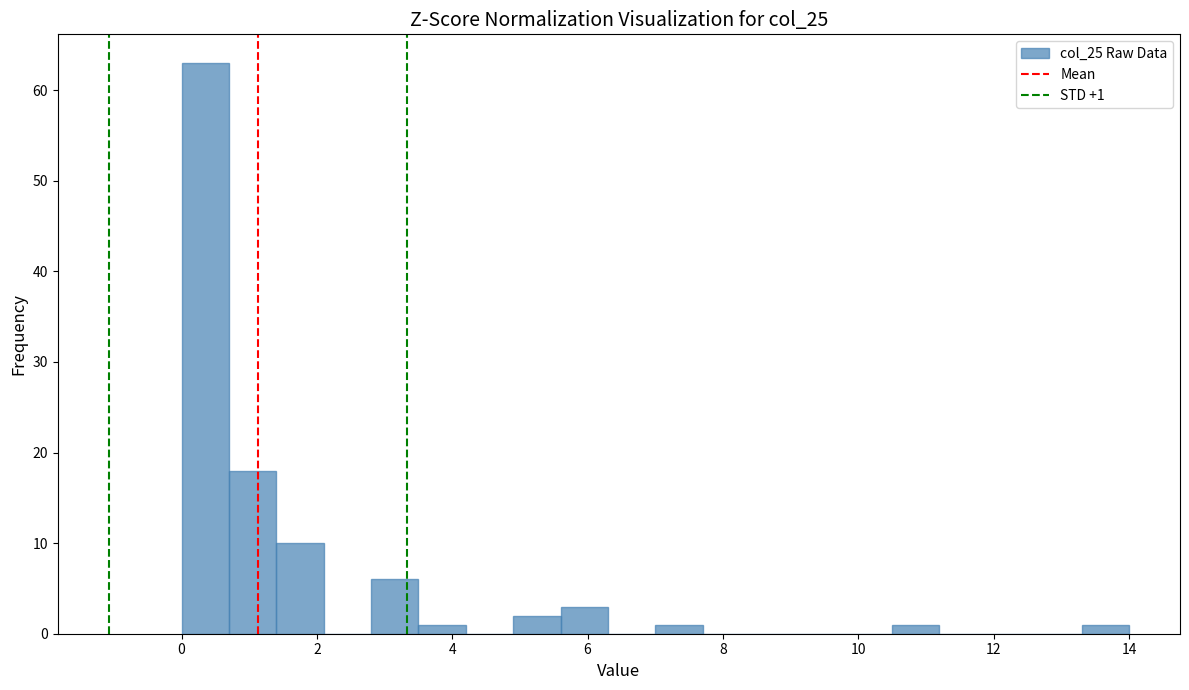

Read against the x-axis, roughly where is the centre of the tallest bar?

0.4